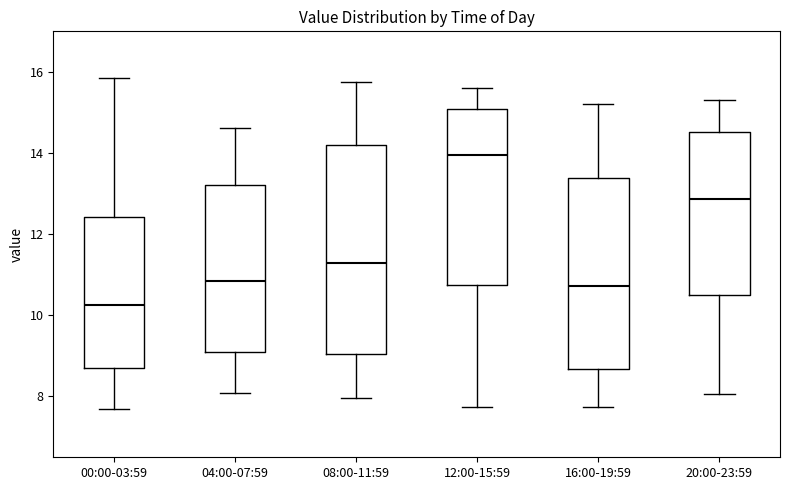

Reading left to right, transcribe this box plot: for each box, give where its median line is, the range the box spans, and where its two whiskers end, as read against the y-axis. The values are not printed on the chart, so give them approximately, as read against the axis.

00:00-03:59: median 10.2, box 8.6 to 12.4, whiskers 7.8 to 15.8
04:00-07:59: median 10.8, box 9.2 to 13.2, whiskers 8.0 to 14.6
08:00-11:59: median 11.4, box 9.0 to 14.2, whiskers 8.0 to 15.8
12:00-15:59: median 14.0, box 10.8 to 15.0, whiskers 7.8 to 15.6
16:00-19:59: median 10.8, box 8.6 to 13.4, whiskers 7.8 to 15.2
20:00-23:59: median 12.8, box 10.4 to 14.6, whiskers 8.0 to 15.4